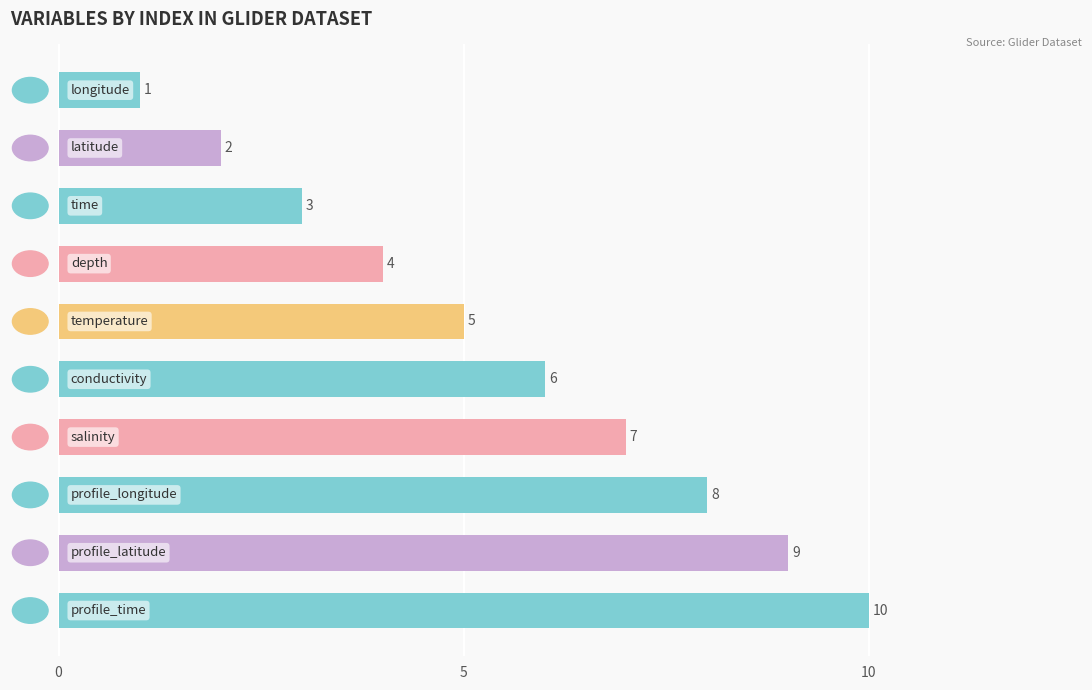

What is the greatest value displayed?

10